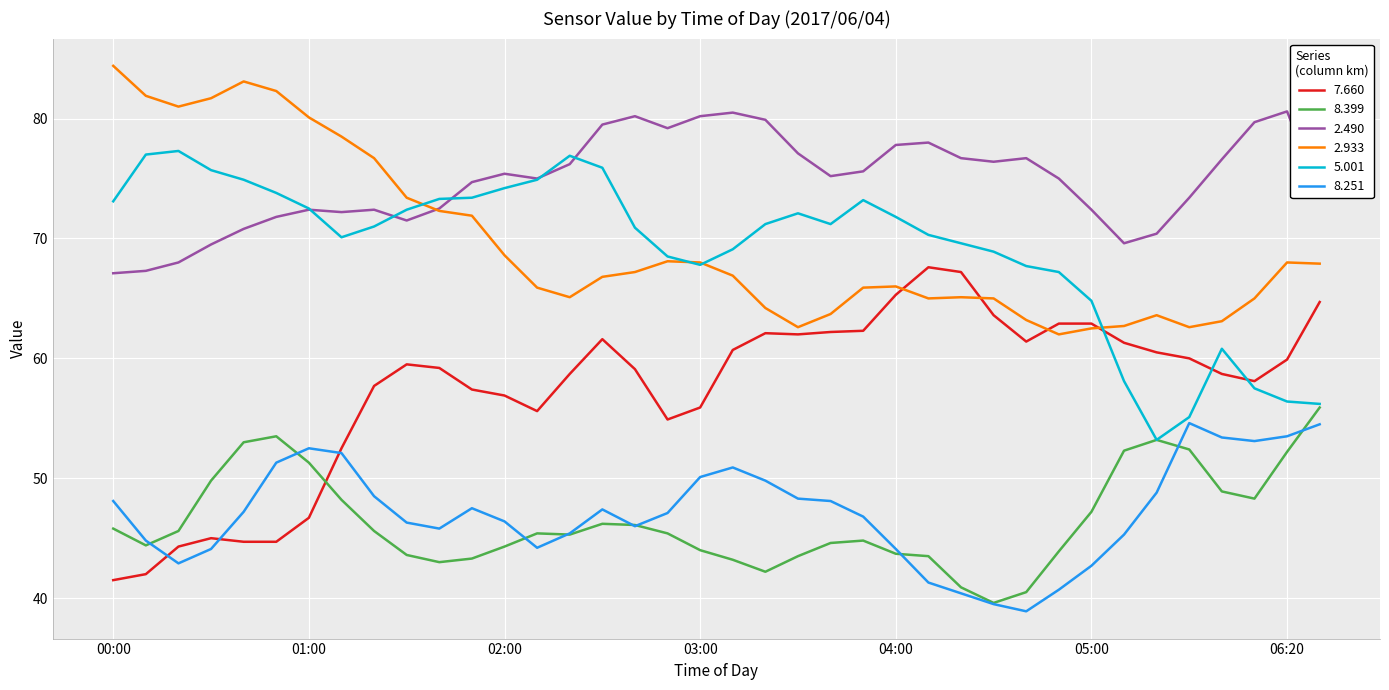

Which series has the largest total across all categories?

2.490